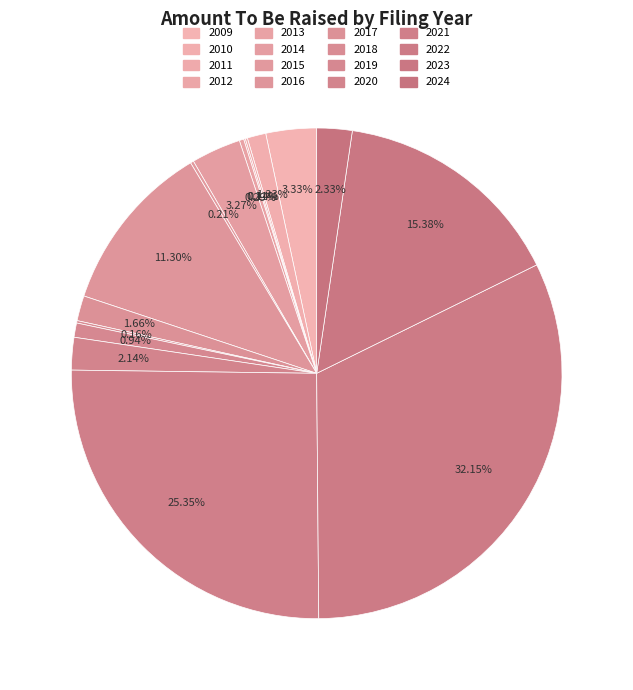

Is there any slice that represents more than half of the pie?

No